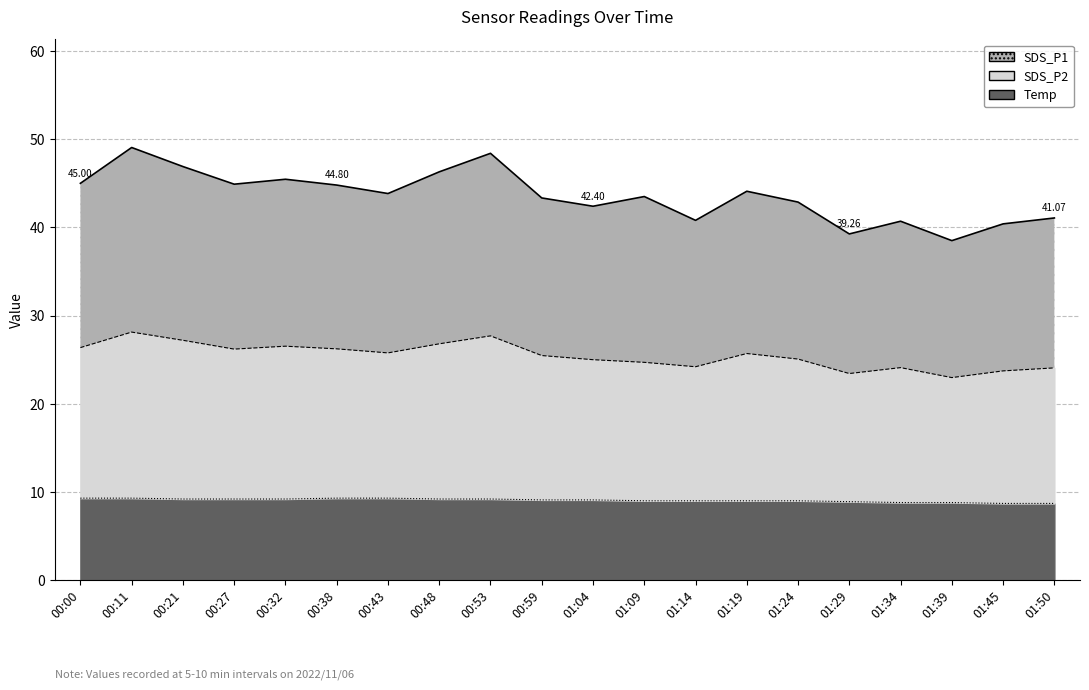

Is it true that Temp equals 5.5 at 01:34?

False